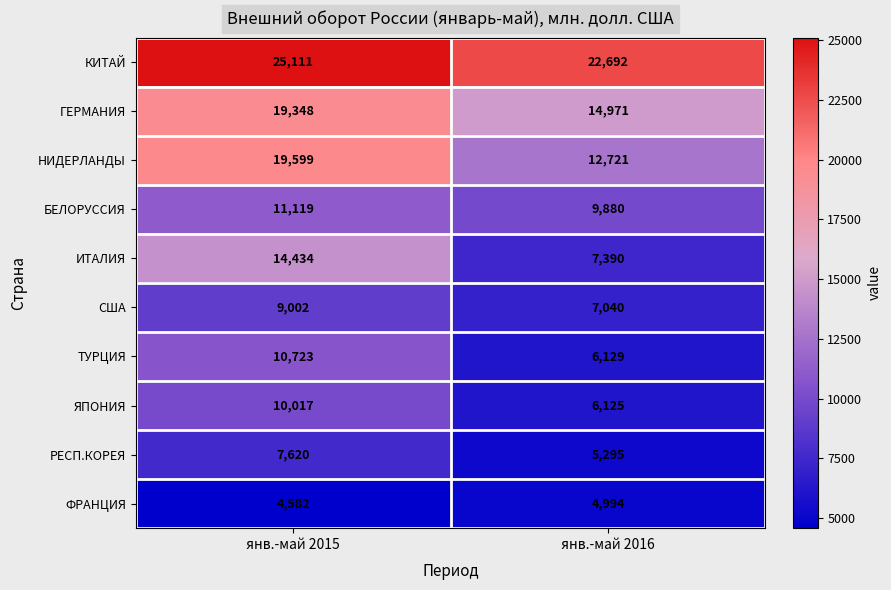

How many series are shown in this chart?

10